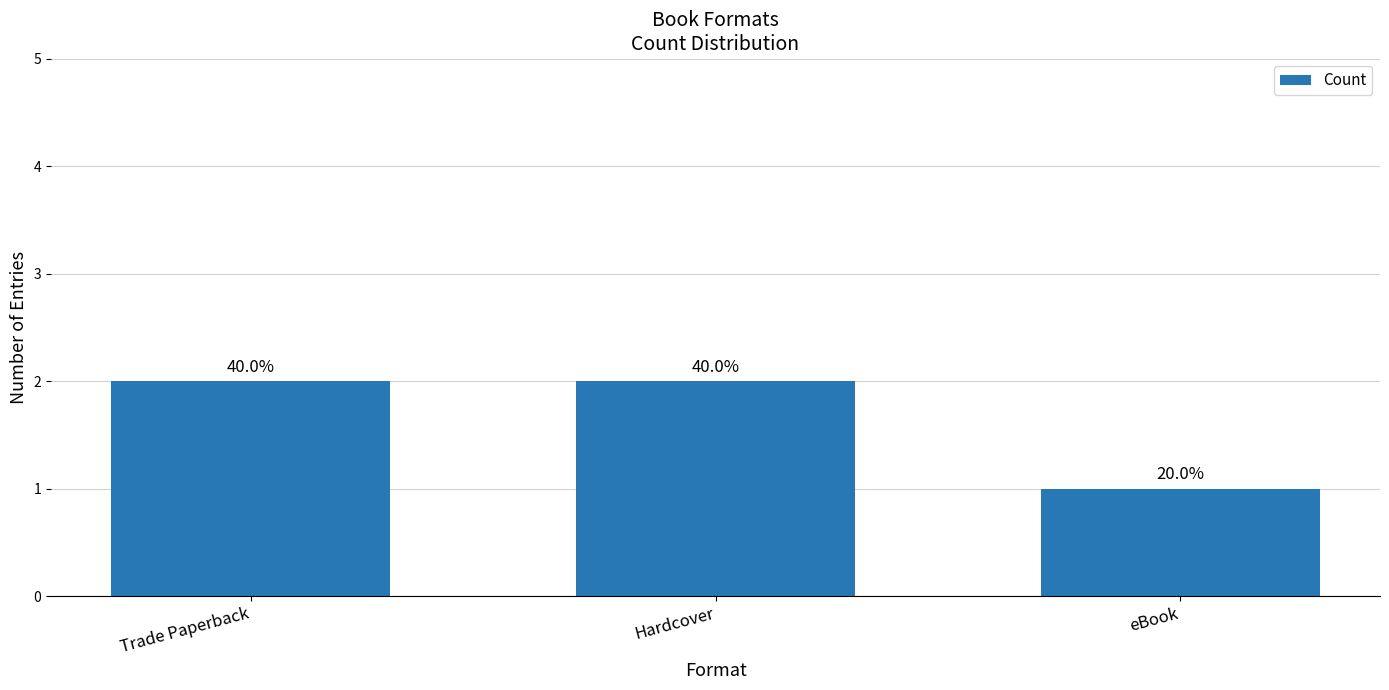

Are the bars horizontal?

No